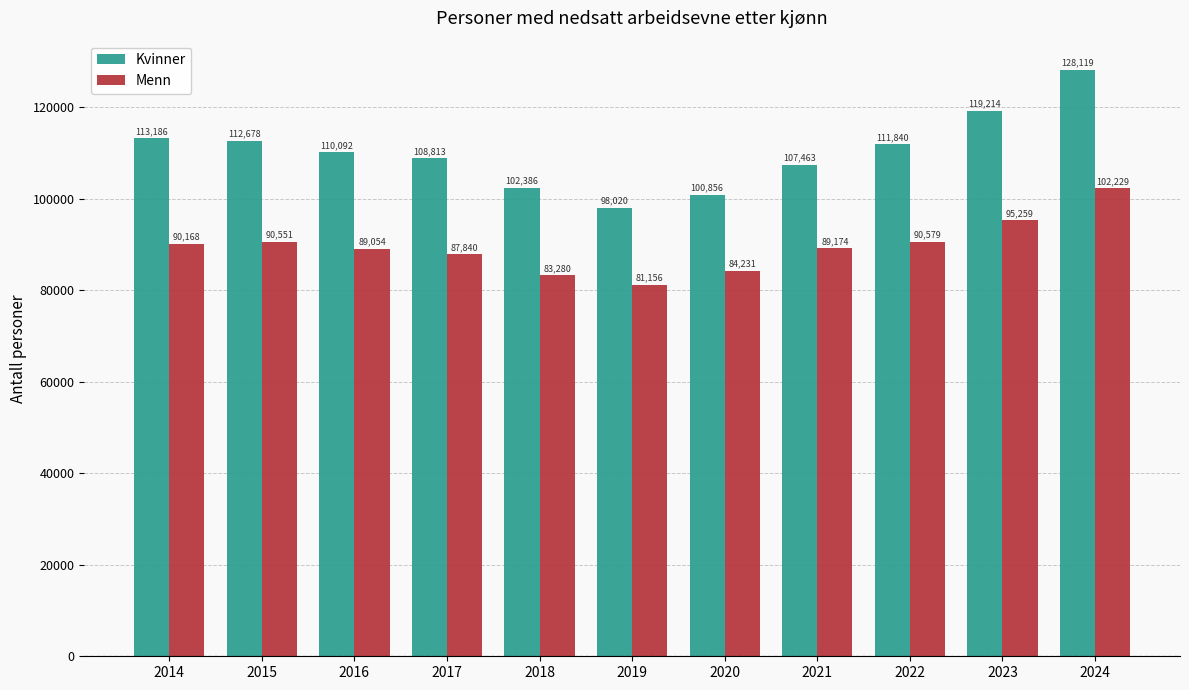

What is the smallest value displayed?

81156